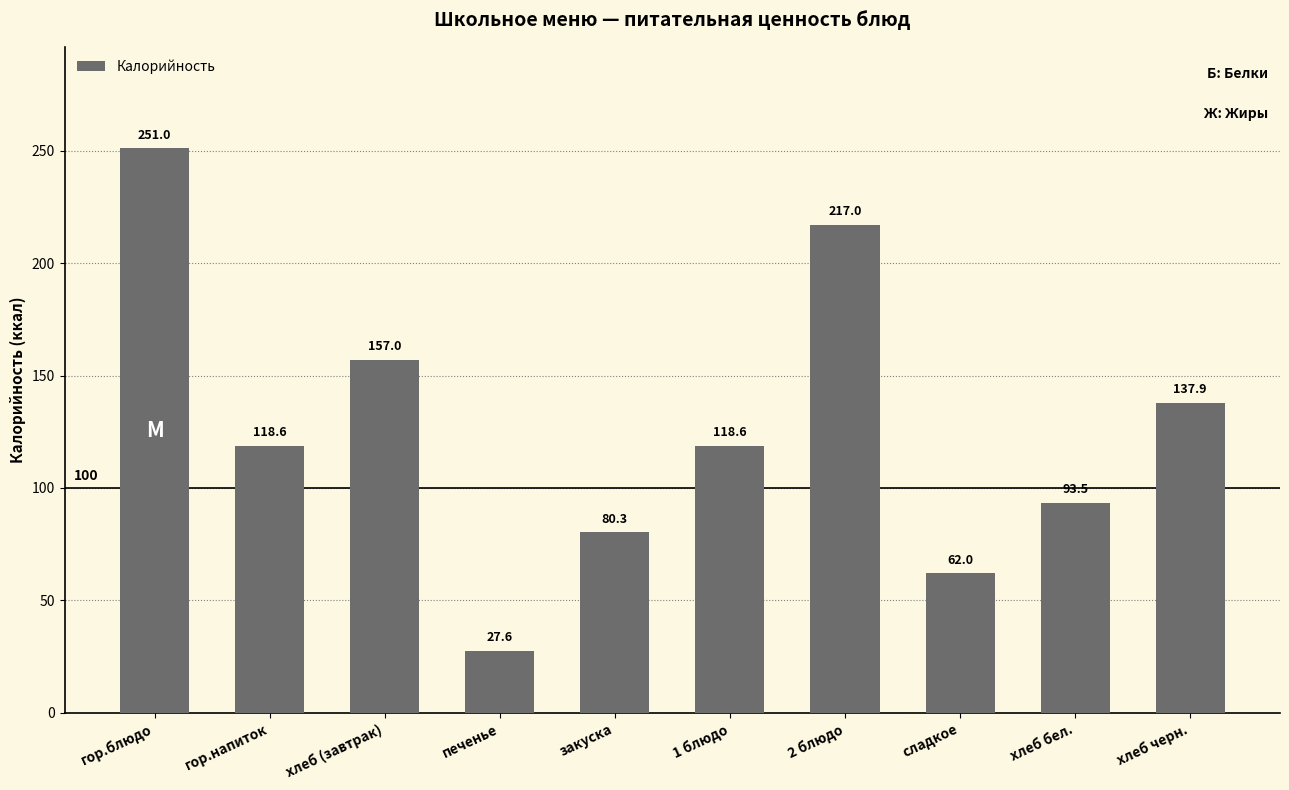

What is the greatest value displayed?

251.0